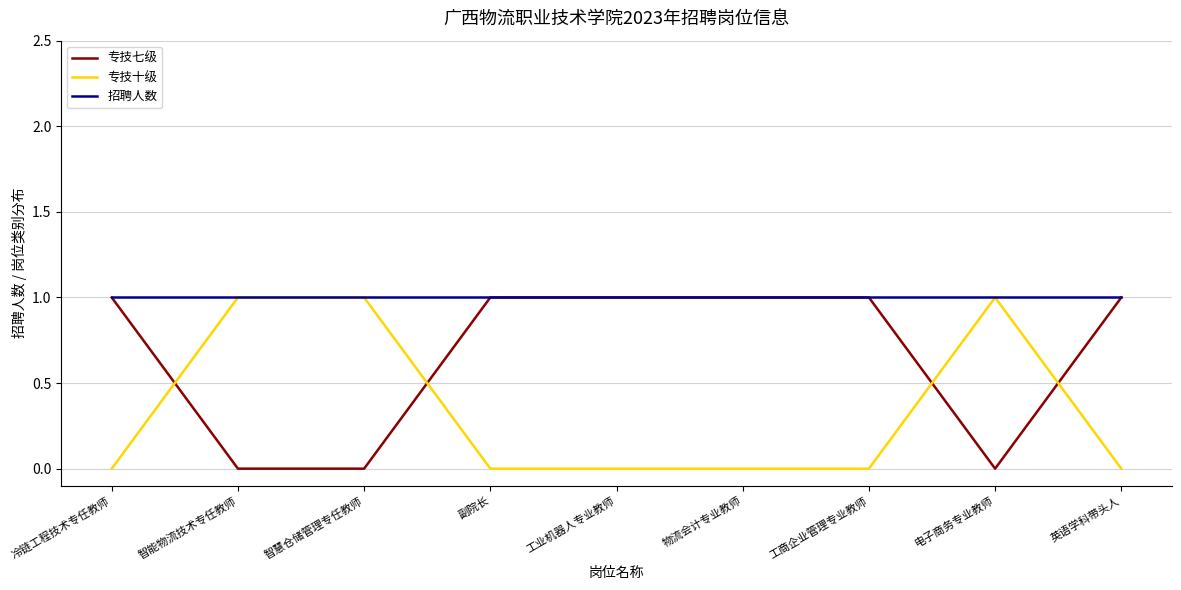

What is the difference between the 专技七级 values at 电子商务专业教师 and 冷链工程技术专任教师?

1